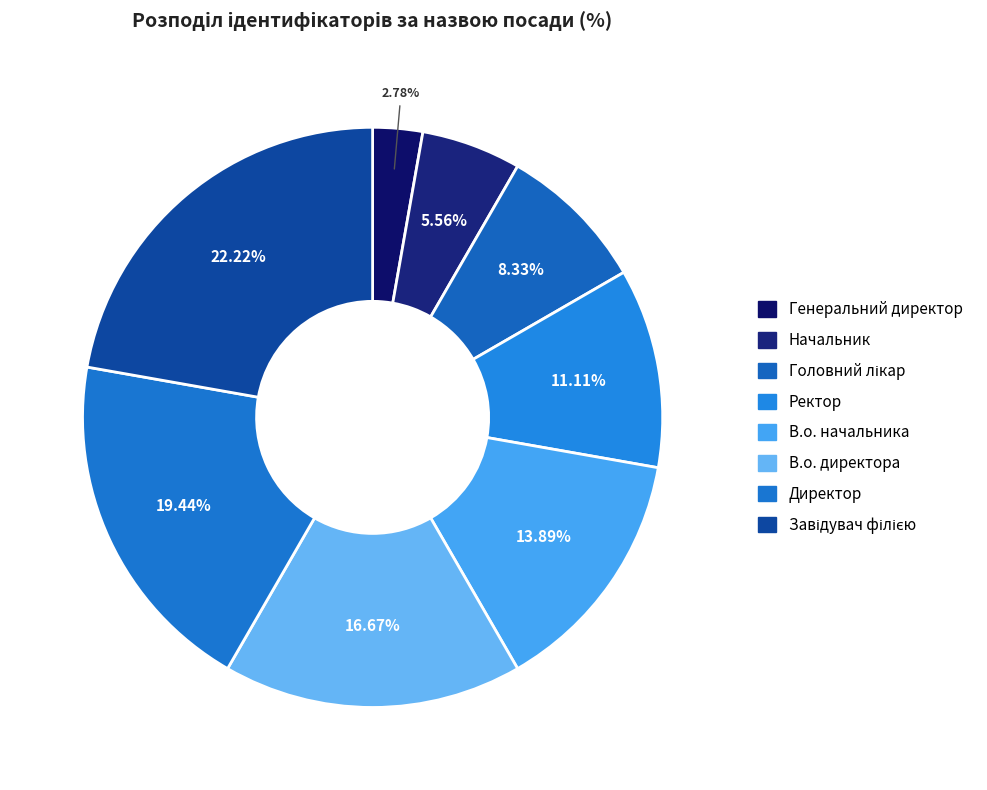

Rank the categories by value from lowest to highest.

Генеральний директор, Начальник, Головний лікар, Ректор, В.о. начальника, В.о. директора, Директор, Завідувач філією